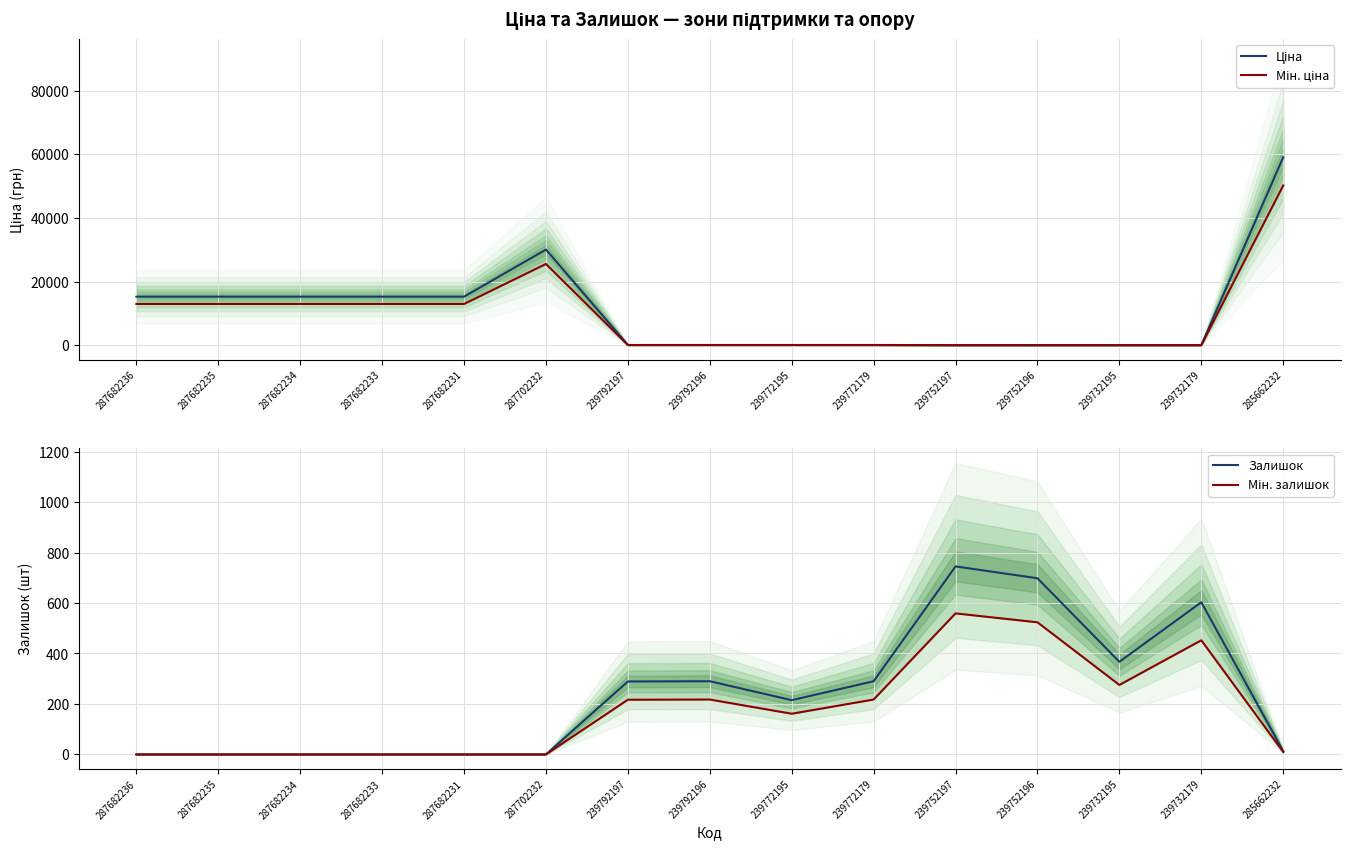

True or false: Мін. ціна has more than 0 points higher than both neighbors.

True